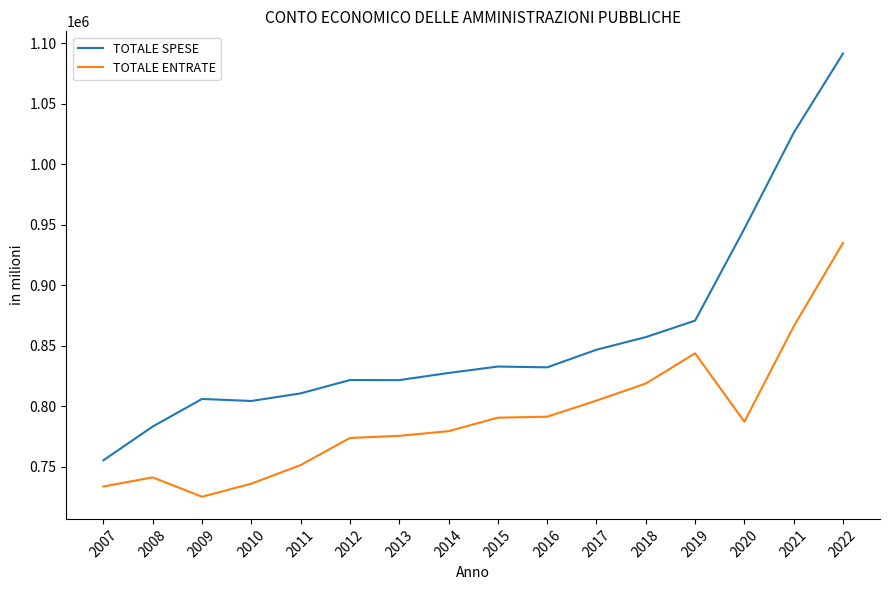

How many categories are shown in the chart?

16